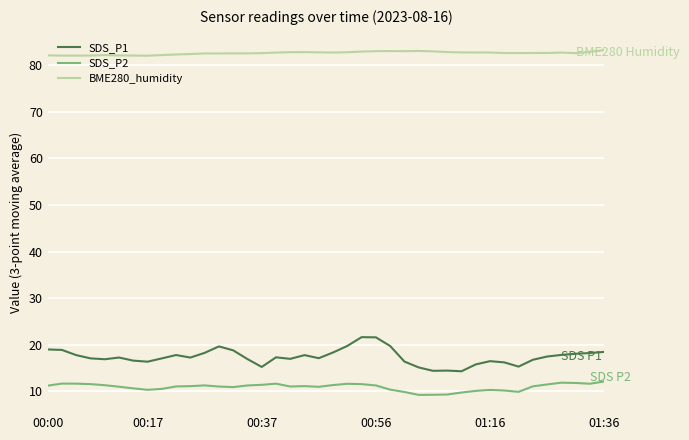

What is the maximum value shown in the chart?

83.2